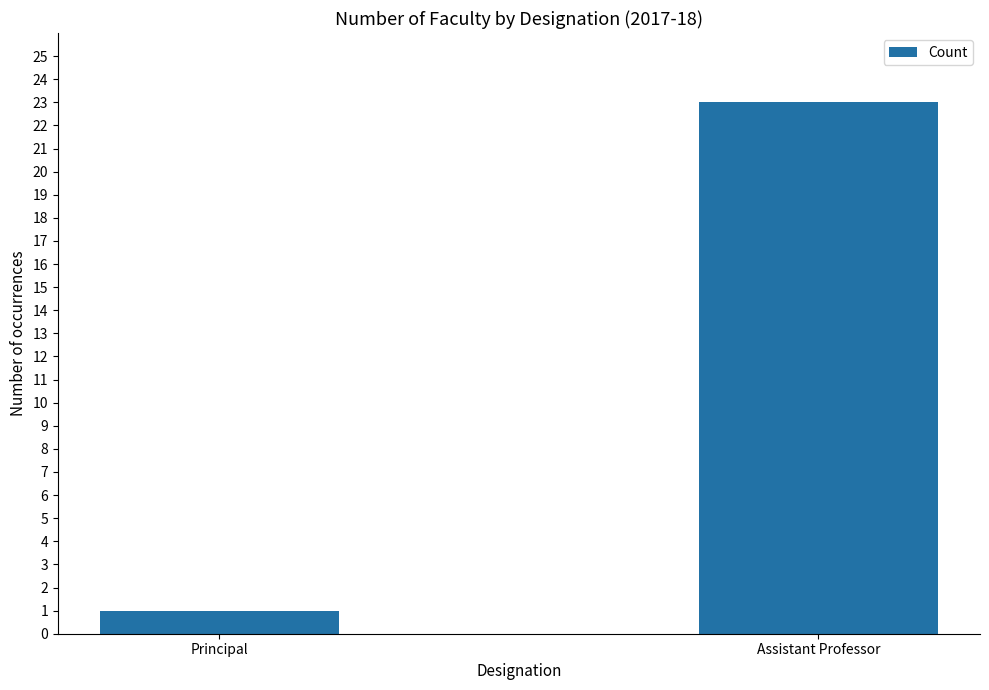

How many categories are shown in the chart?

2